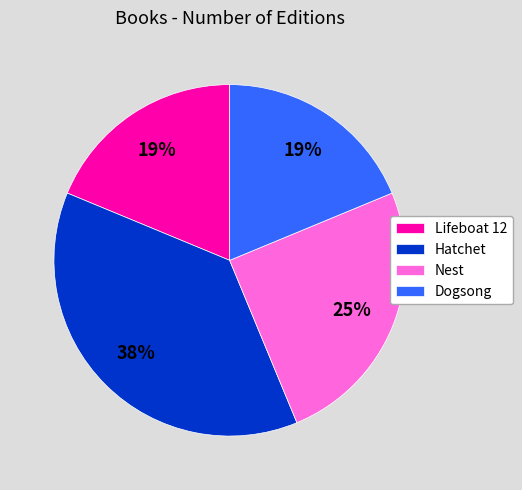

The Nest slice represents 25% of the pie. True or false?

True